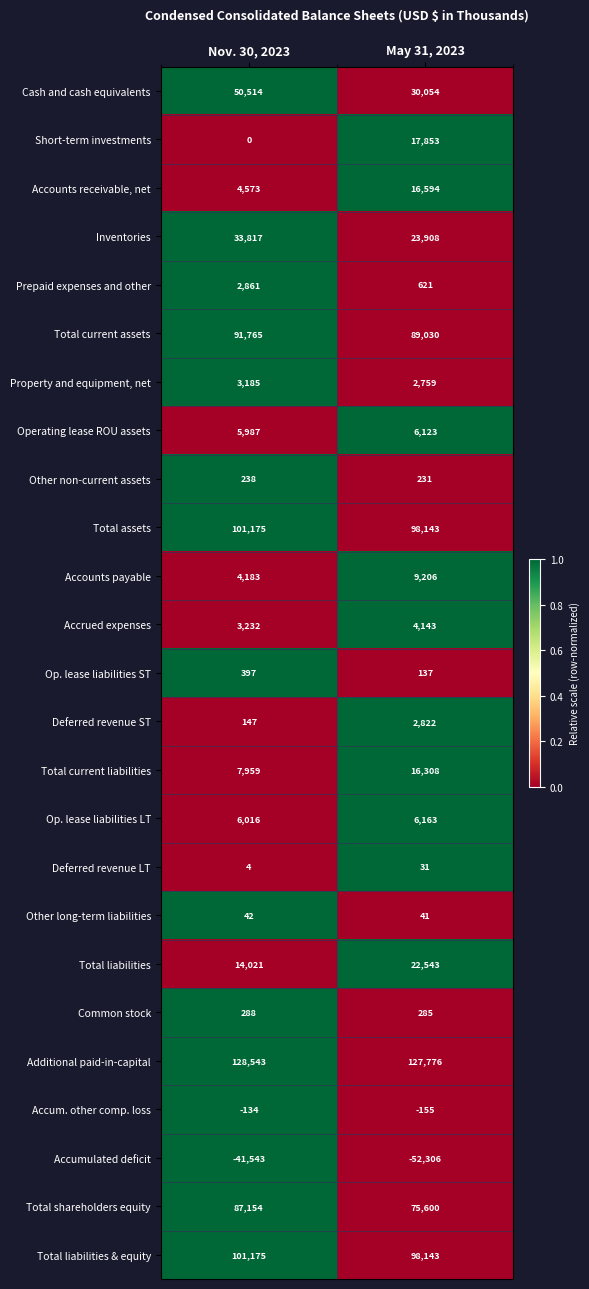

Which series has the largest range (max minus min)?

Cash and cash equivalents